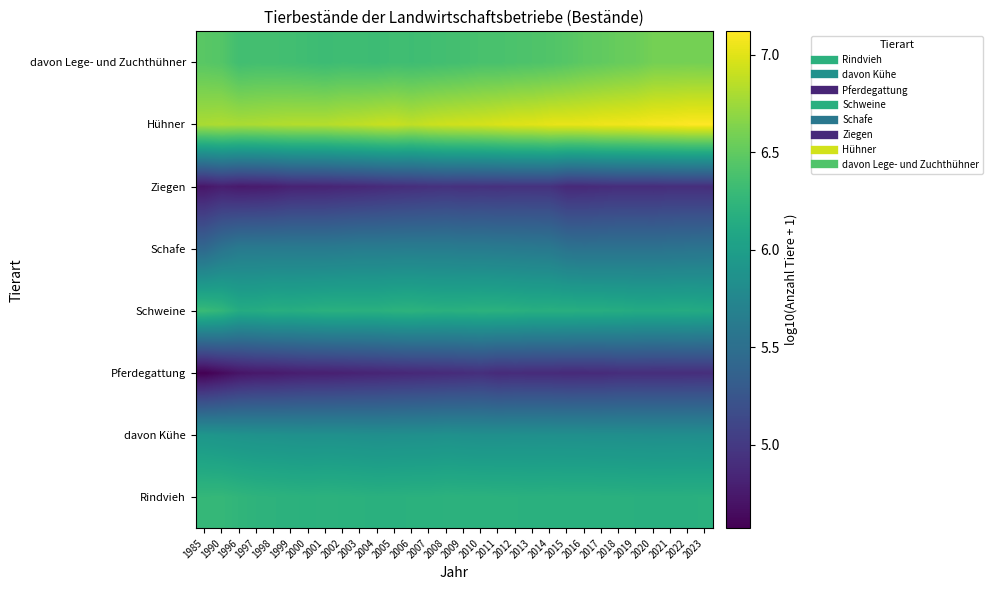

What is the maximum value shown in the chart?

7.1